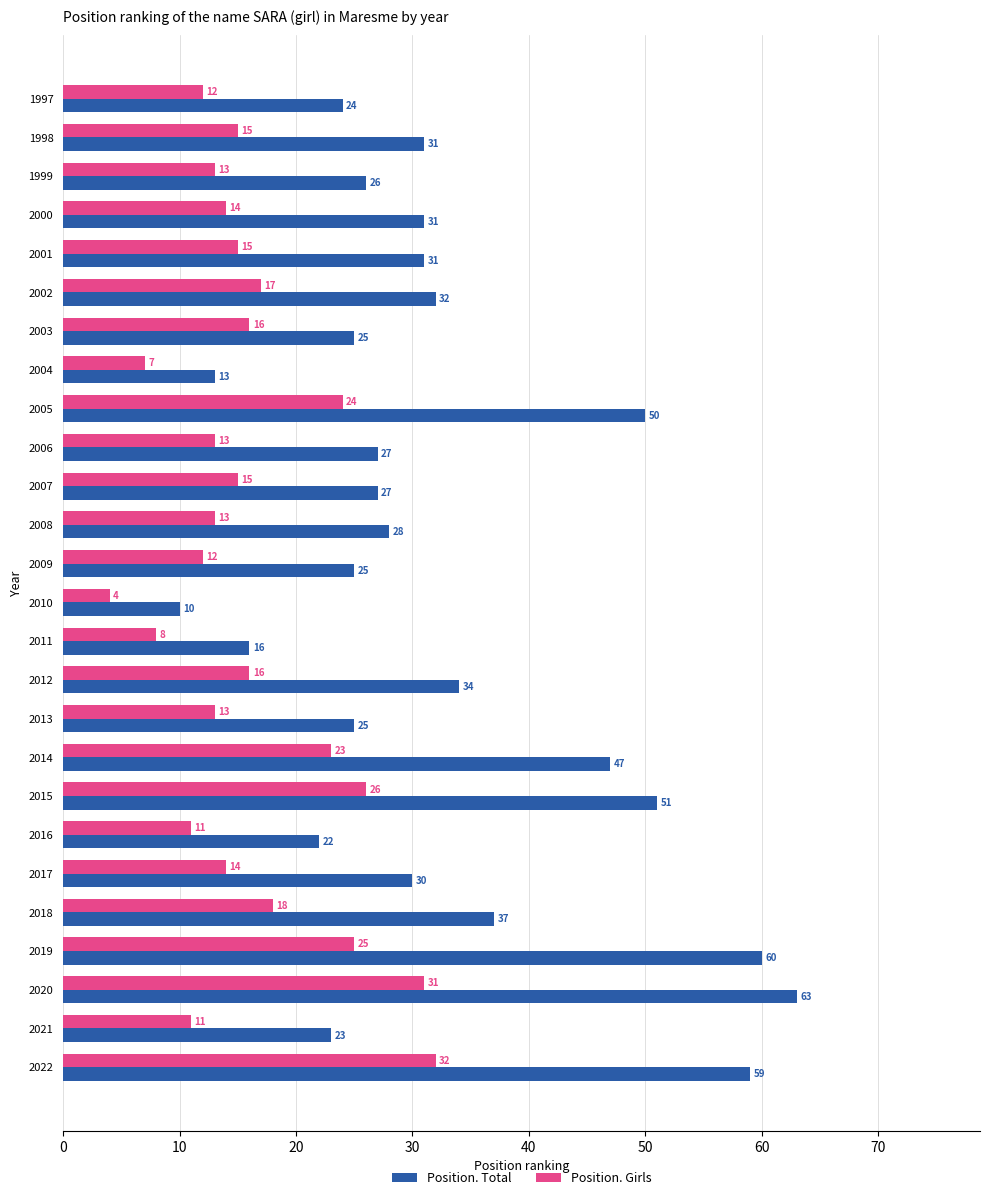

Rank the series at 2001 from highest to lowest value.

Position. Total, Position. Girls